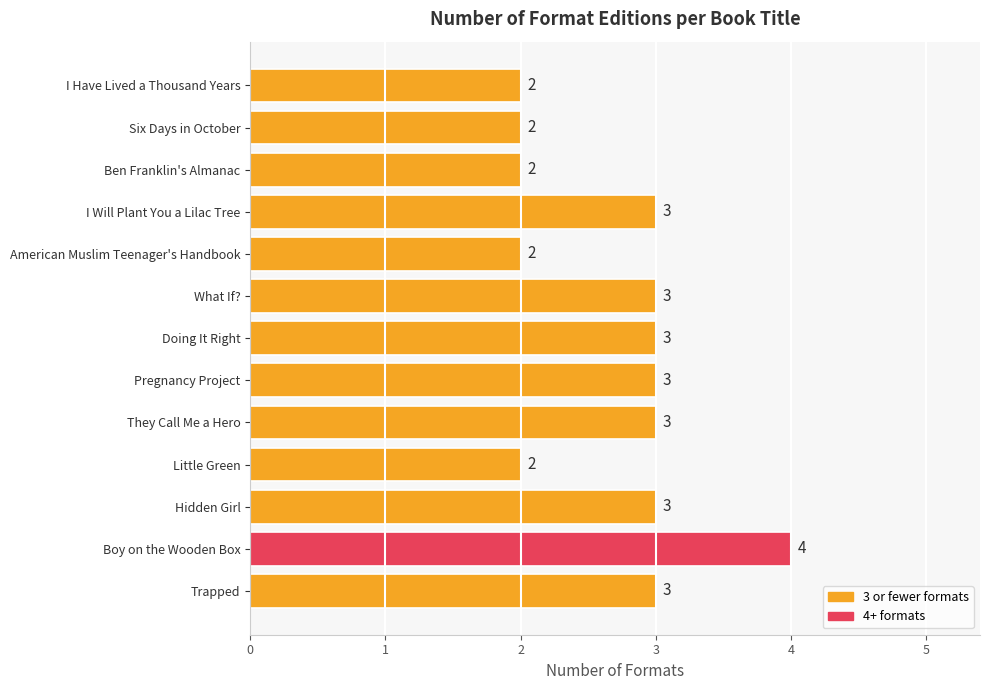

What is the sum of all values?

35